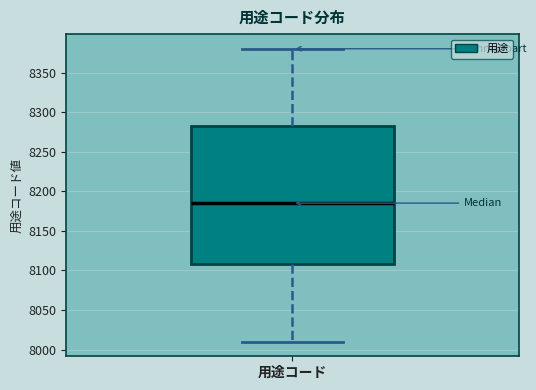

Where does the upper whisker of the box for 用途コード end on the y-axis? The values are not printed on the chart, so give them approximately, as read against the axis.

8380